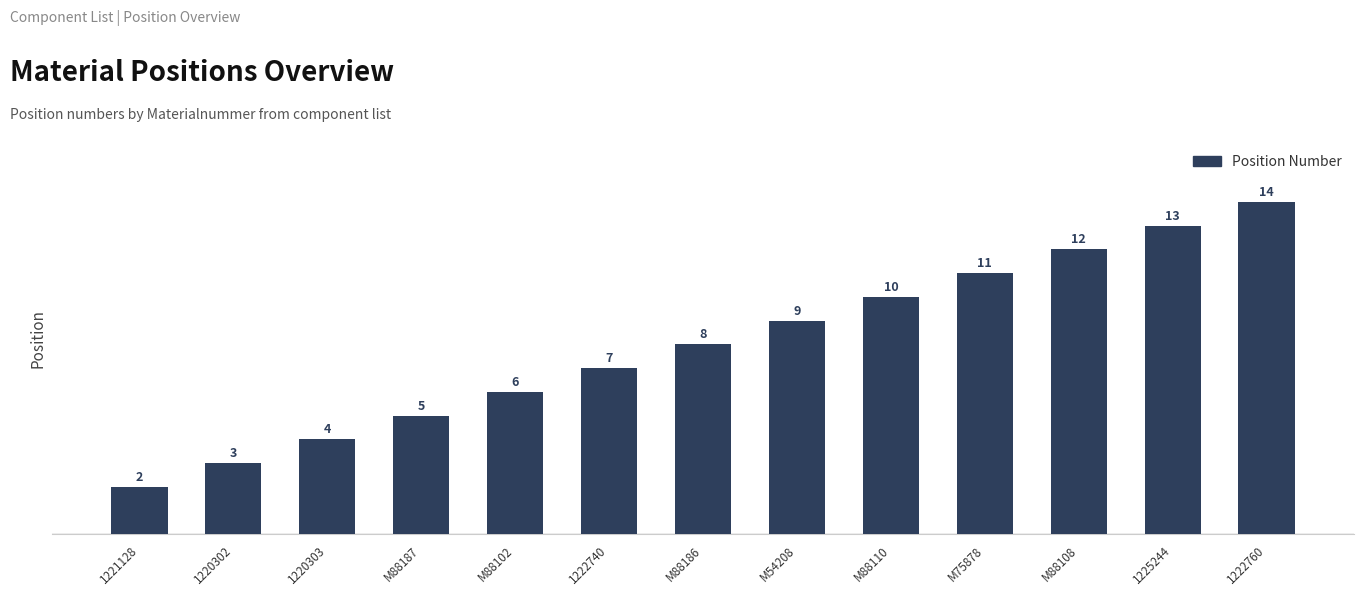

Count the number of categories in the chart.

13